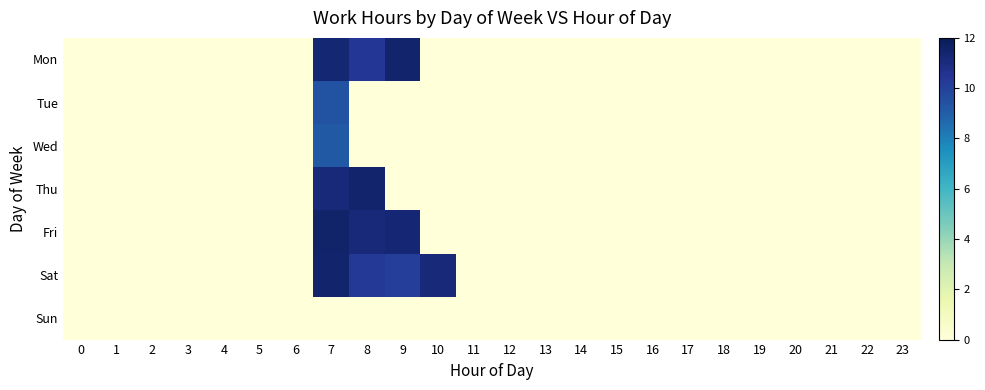

Which has a higher value, 5 or 14?

5